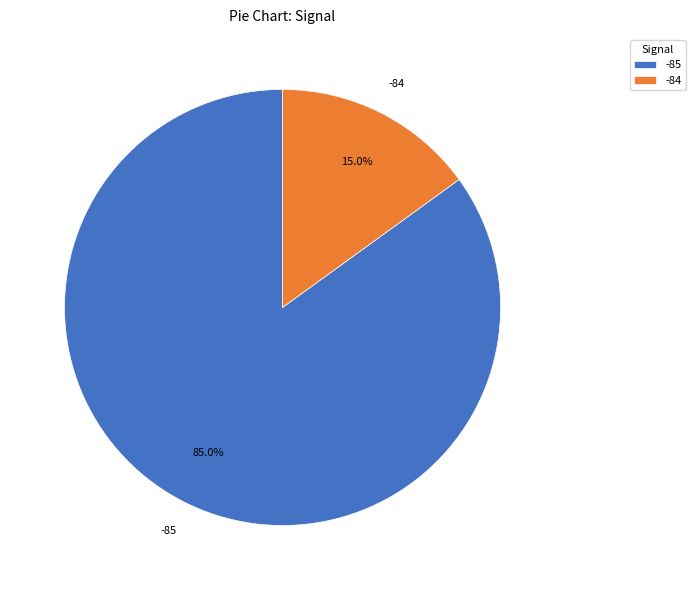

How much of the chart is everything except -84?

85.0%